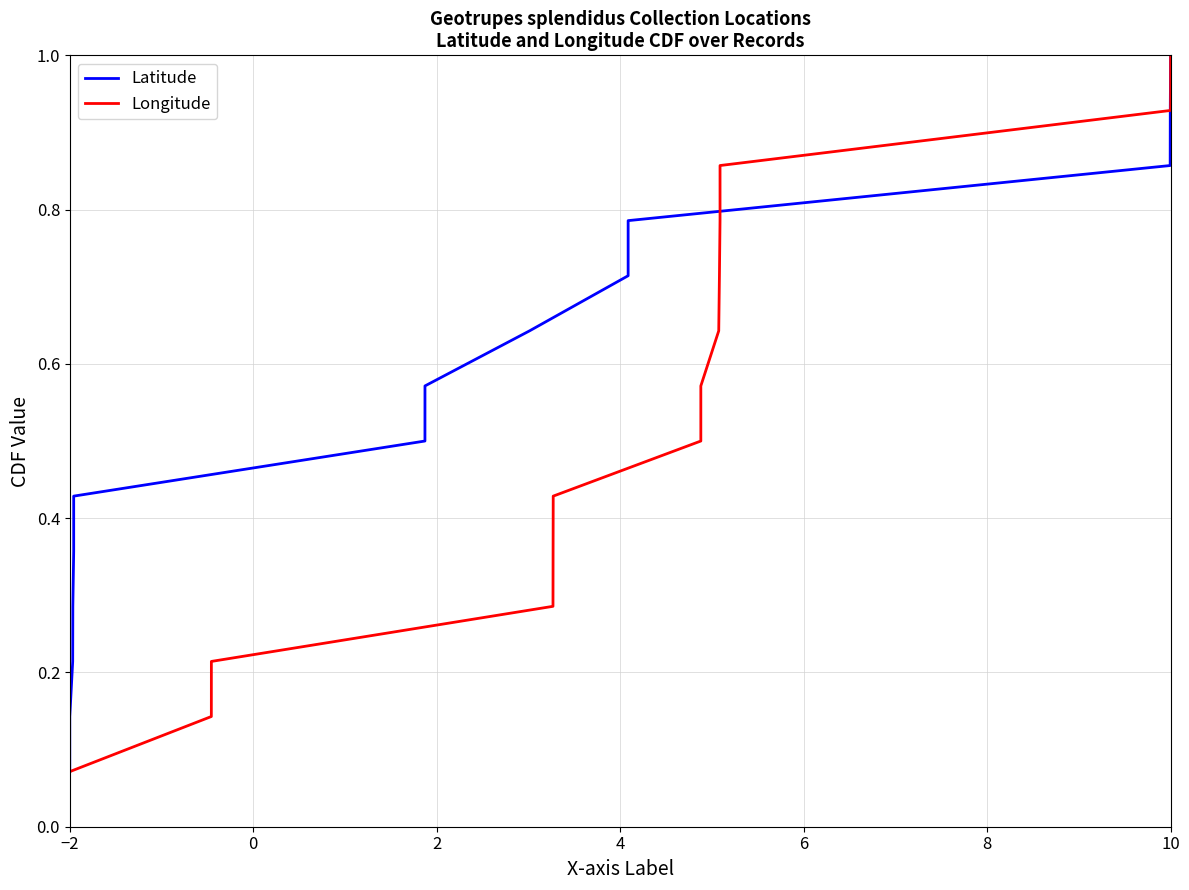

Is the value of Longitude at 8 greater than the value of Latitude at 4?

Yes